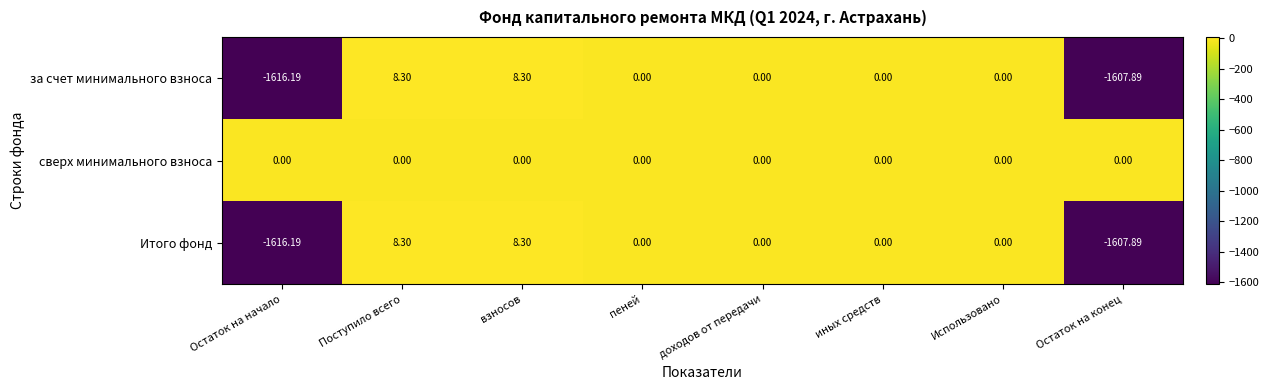

Which category has the lowest value in the Итого фонд series?

Остаток на начало